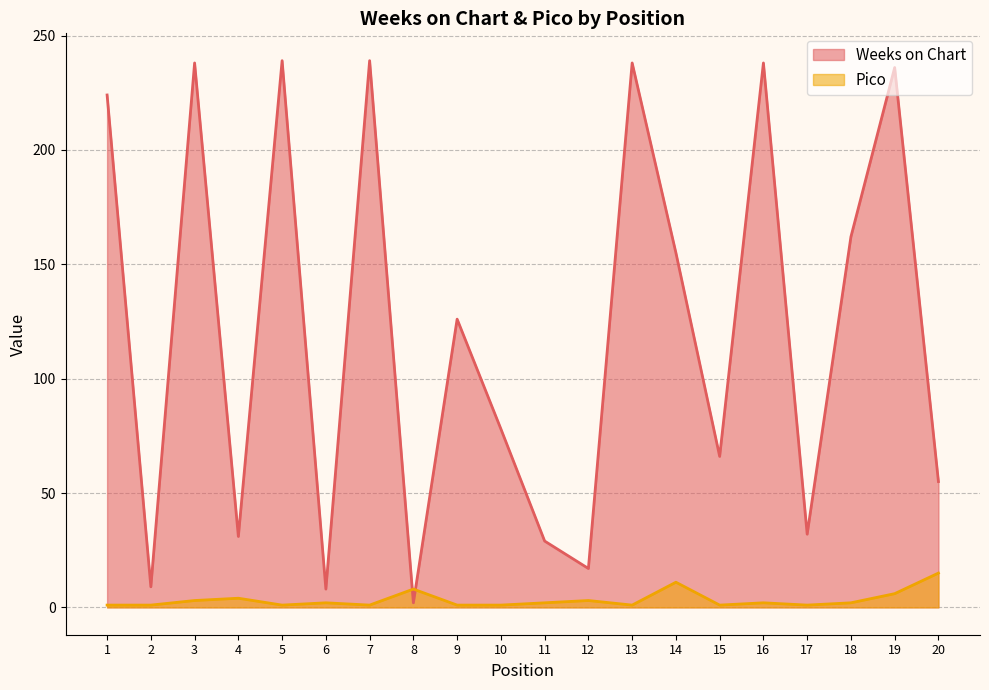

At how many categories does at least one series exceed 210?

7